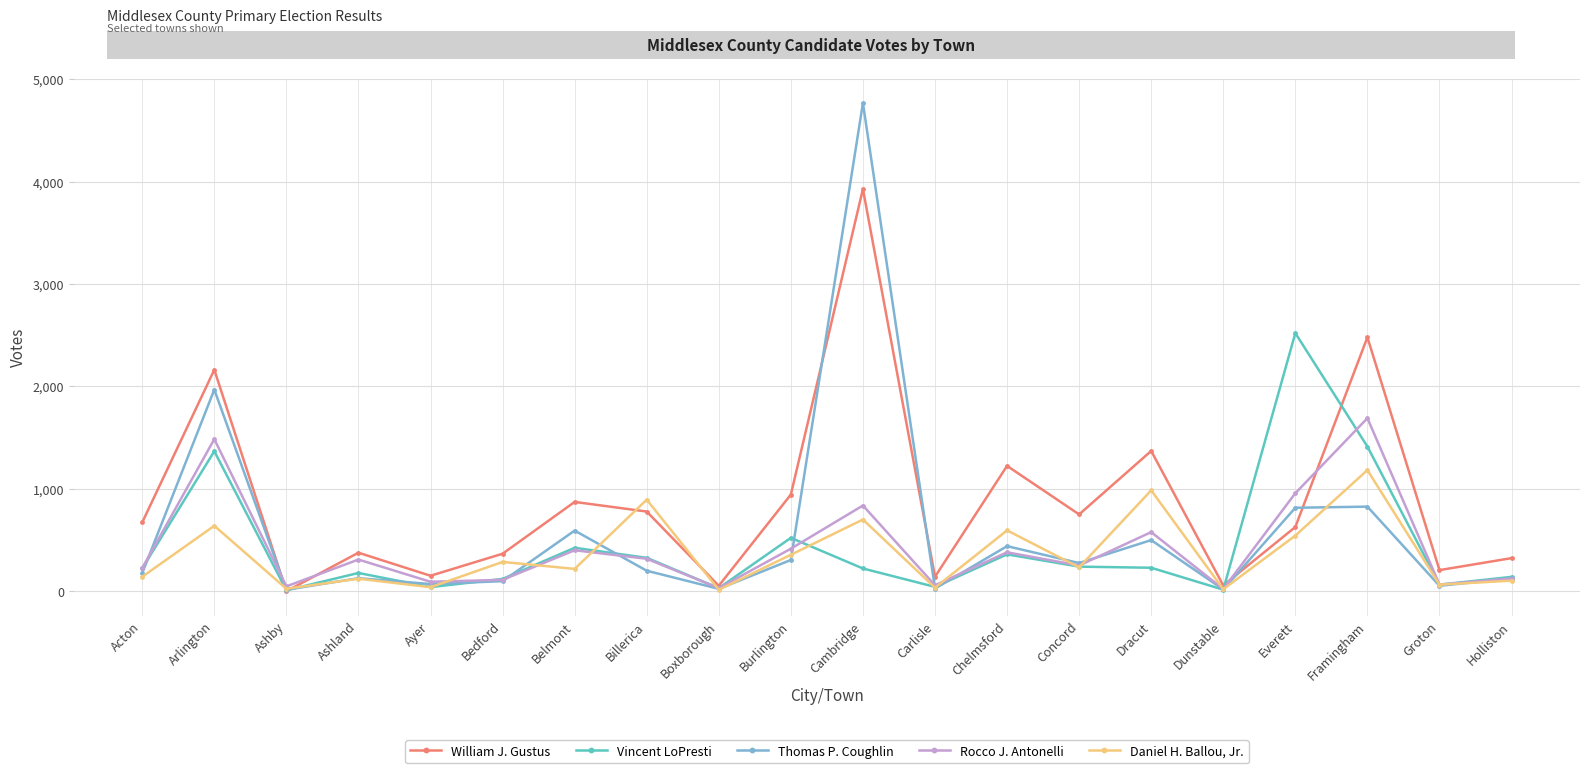

What are all the series names shown in the legend?

William J. Gustus, Vincent LoPresti, Thomas P. Coughlin, Rocco J. Antonelli, Daniel H. Ballou, Jr.